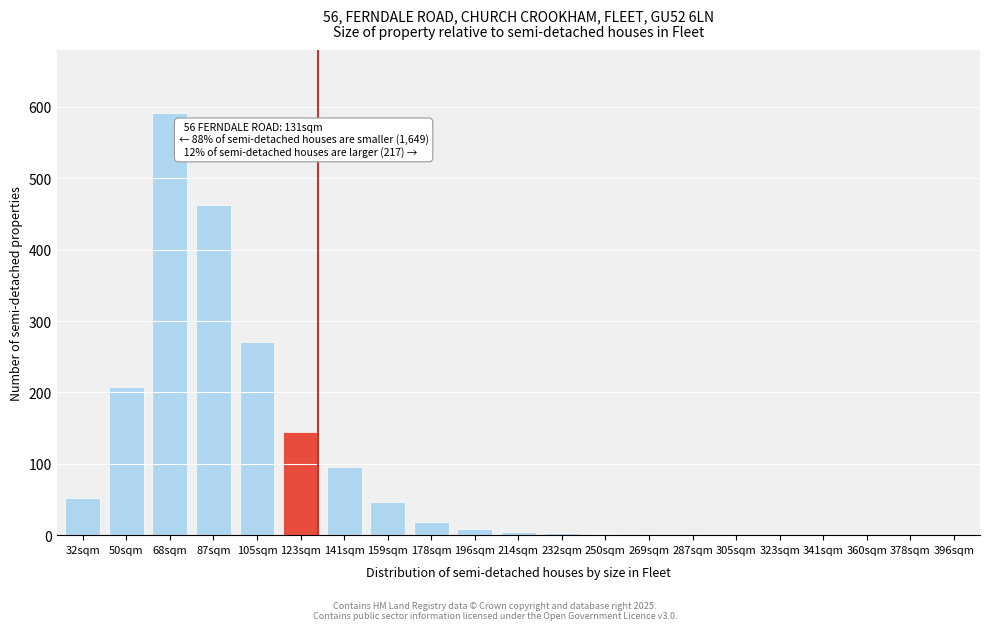

What is the greatest value displayed?

591